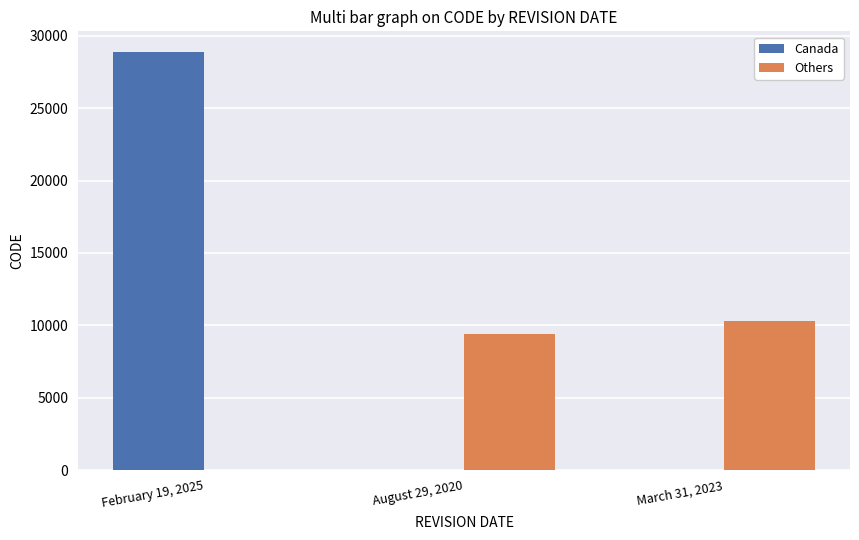

Which series has the largest total across all categories?

Canada